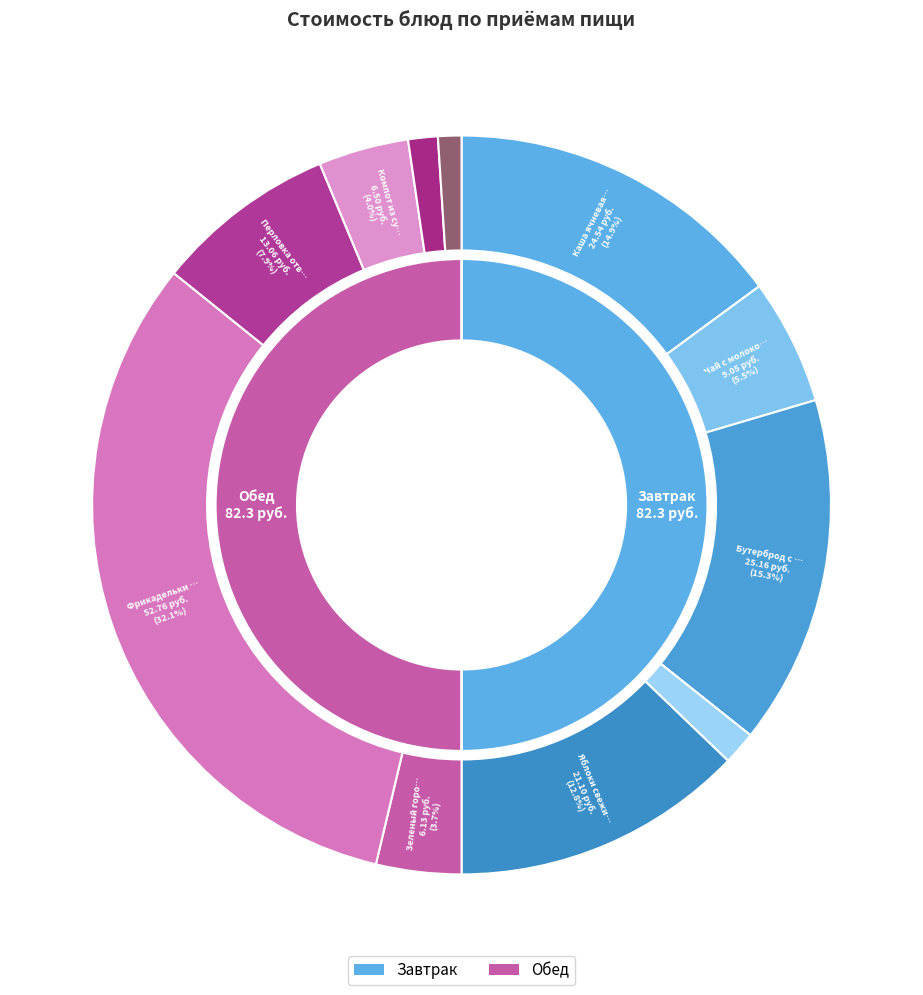

Rank the categories by value from lowest to highest.

Хлеб ржано-пшеничный, Хлеб пшеничный (обед), Хлеб пшеничный (завтрак), Зеленый горошек, Компот из сухофруктов, Чай с молоком сгущенным, Перловка отварная, Яблоки свежие, Каша ячневая молочная, Бутерброд с сыром и маслом, Фрикадельки в соусе